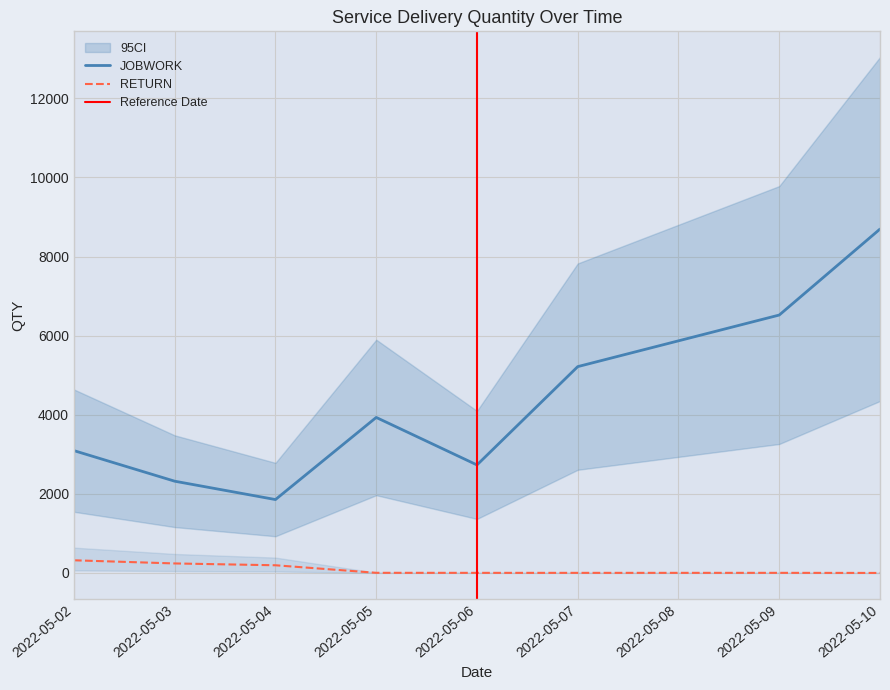

True or false: RETURN has a value of -619 at 03/05/2022.

False